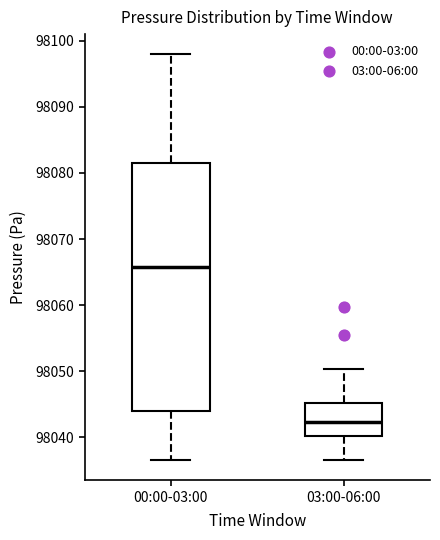

Reading left to right, transcribe this box plot: for each box, give where its median line is, the range the box spans, and where its two whiskers end, as read against the y-axis. The values are not printed on the chart, so give them approximately, as read against the axis.

00:00-03:00: median 98066, box 98044 to 98081, whiskers 98037 to 98098
03:00-06:00: median 98042, box 98040 to 98045, whiskers 98037 to 98050